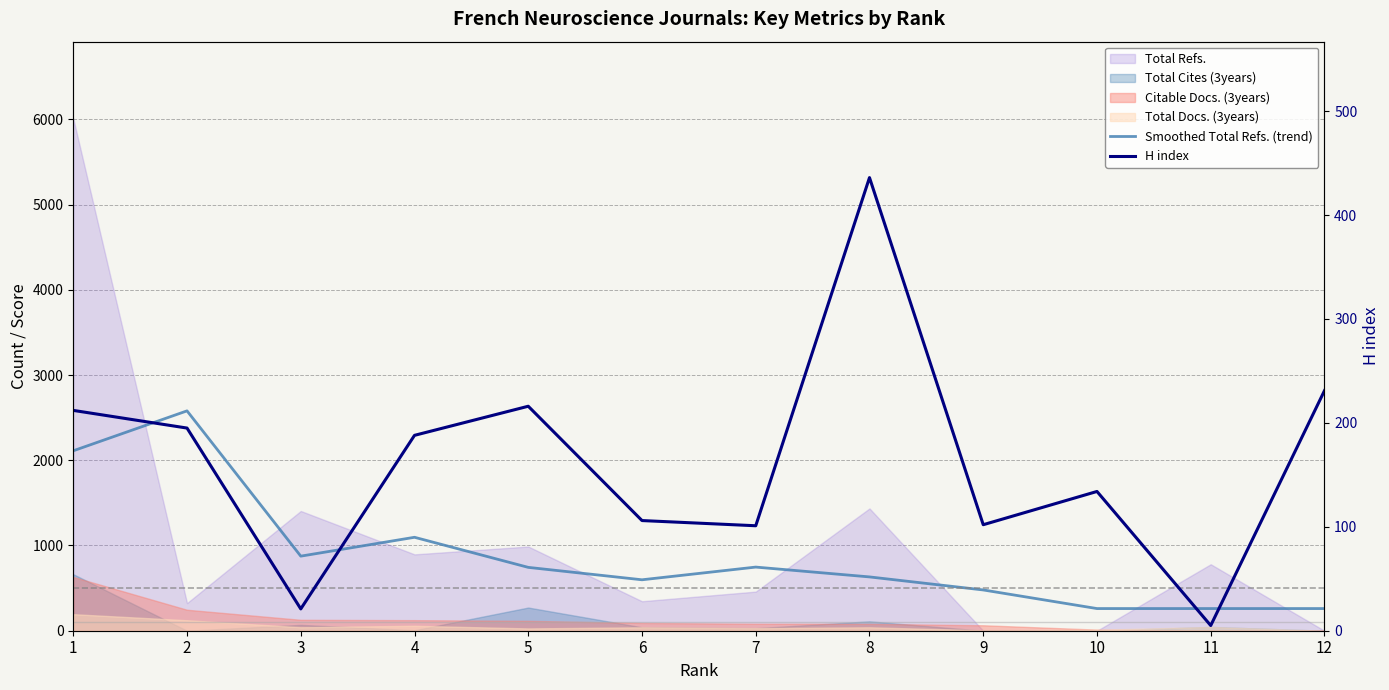

Between 9 and 2, which is larger?

2